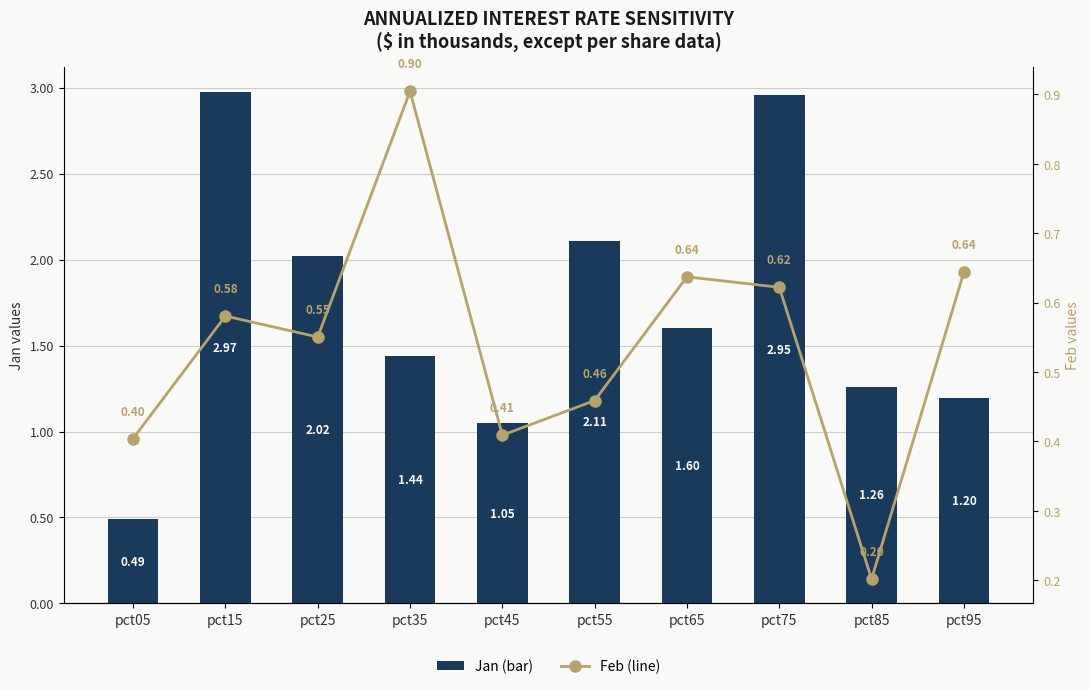

What is the difference between the Jan (bar) values at pct05 and pct85?

0.8